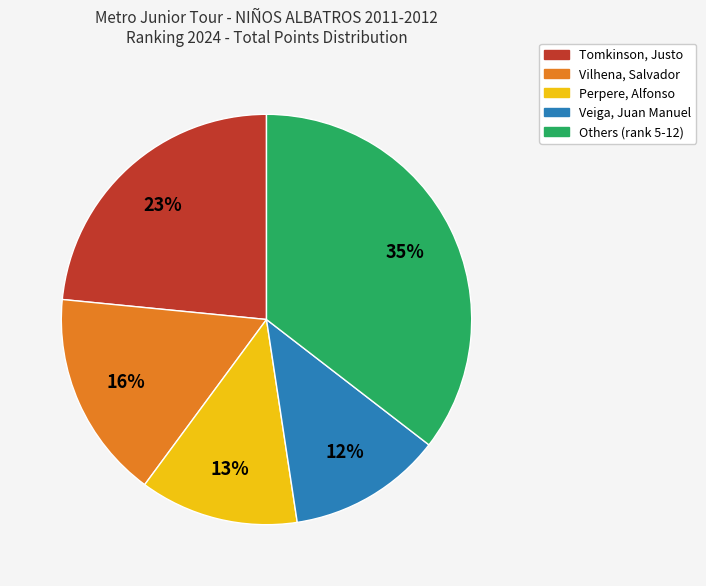

To the nearest percent, what is the average slice percentage?

20%